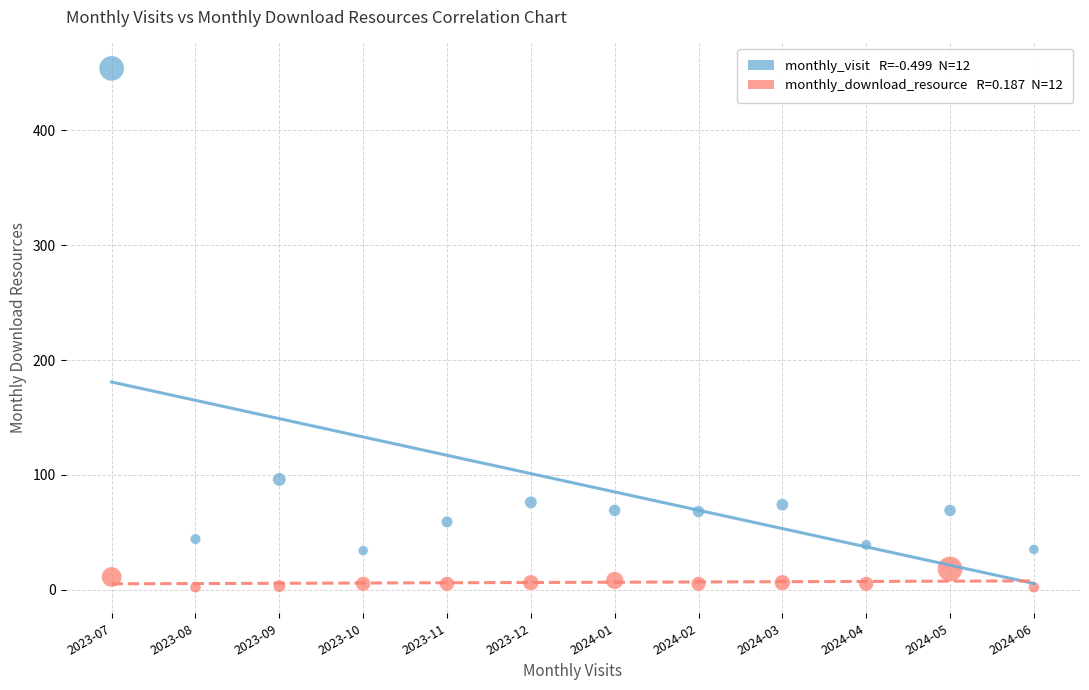

Across all data points, what is the range of Y values (max minus min)?

452